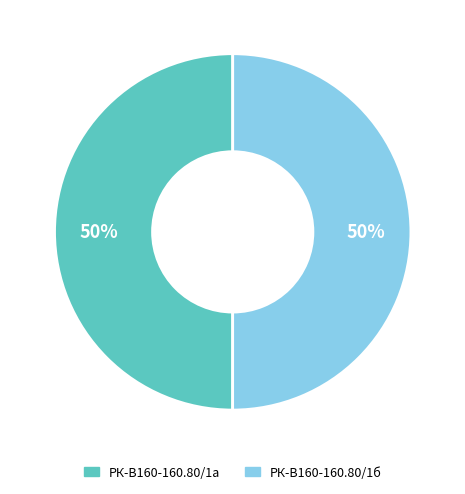

To the nearest percent, what is the average slice percentage?

50%